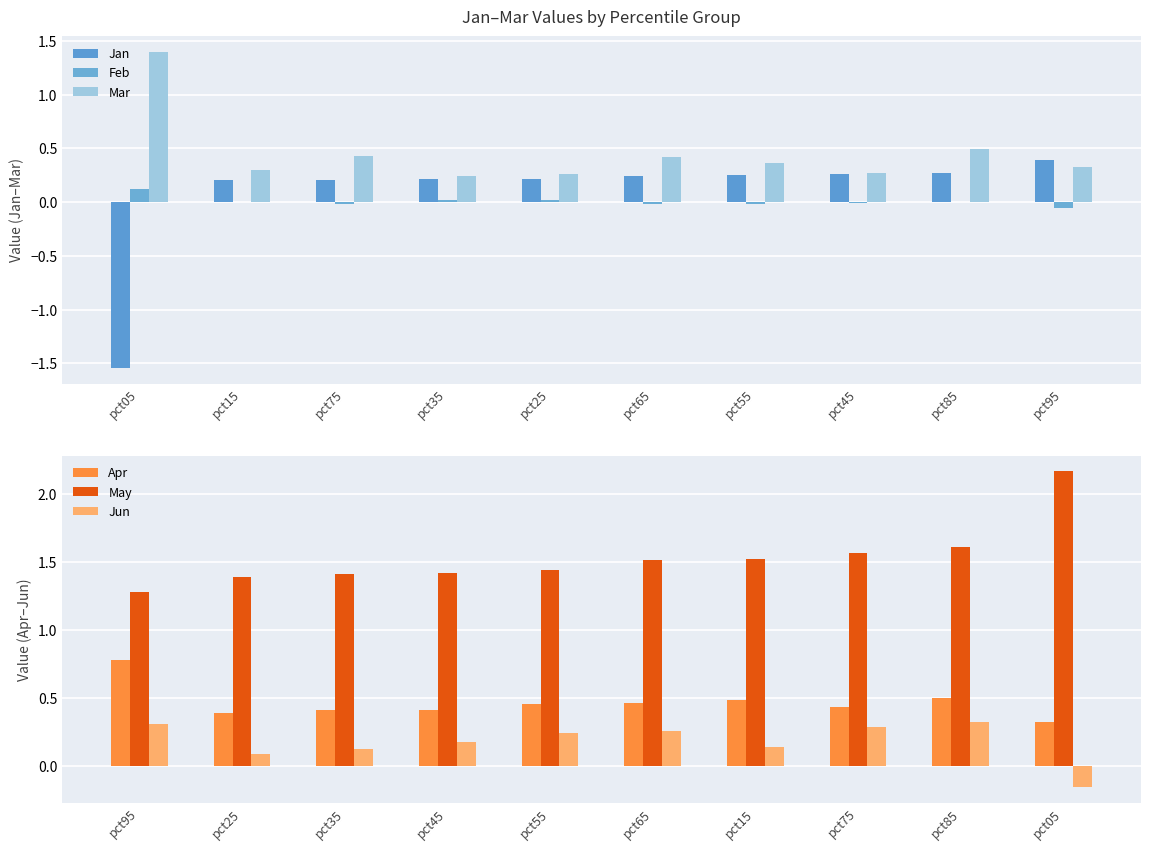

Is it true that Jun equals 0.1 at pct55?

False